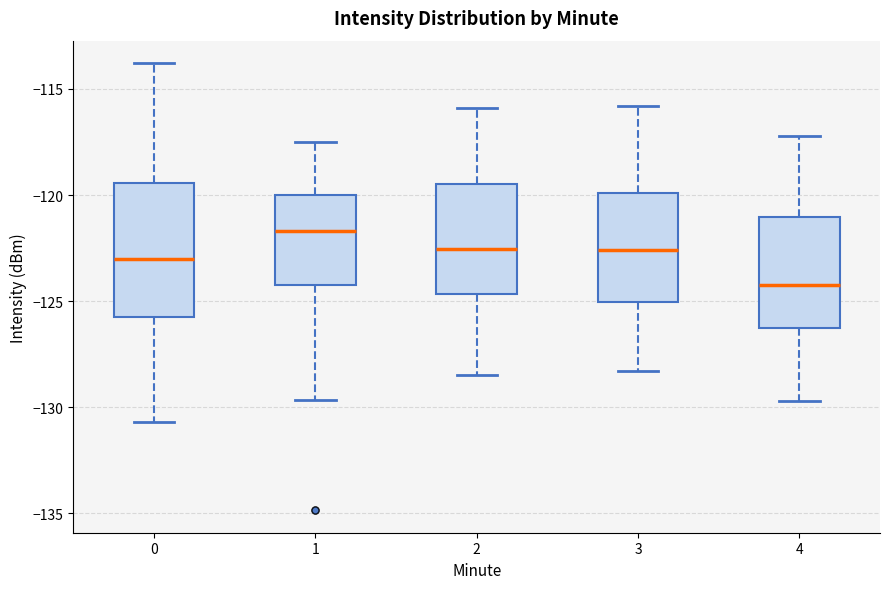

Reading left to right, read every box against the y-axis: the position of its median line, the range the box covers, and the ends of its whiskers. The values are not printed on the chart, so give them approximately, as read against the axis.

0: median -123.0, box -126.0 to -119.5, whiskers -130.5 to -114.0
1: median -121.5, box -124.5 to -120.0, whiskers -129.5 to -117.5
2: median -122.5, box -124.5 to -119.5, whiskers -128.5 to -116.0
3: median -122.5, box -125.0 to -120.0, whiskers -128.5 to -116.0
4: median -124.0, box -126.0 to -121.0, whiskers -129.5 to -117.0